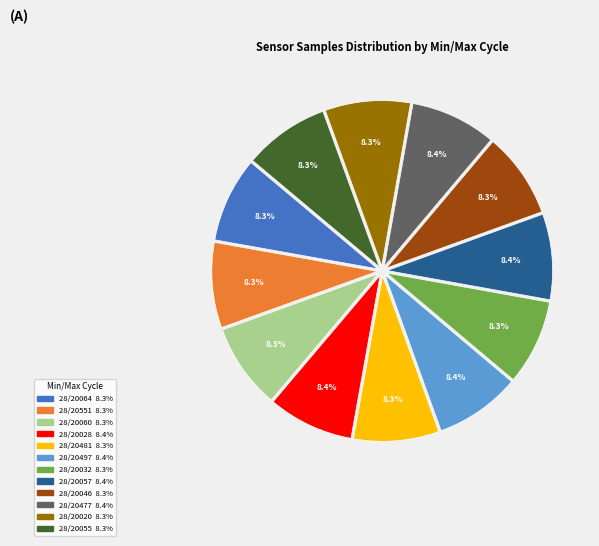

The 28/20046 slice represents 3% of the pie. True or false?

False